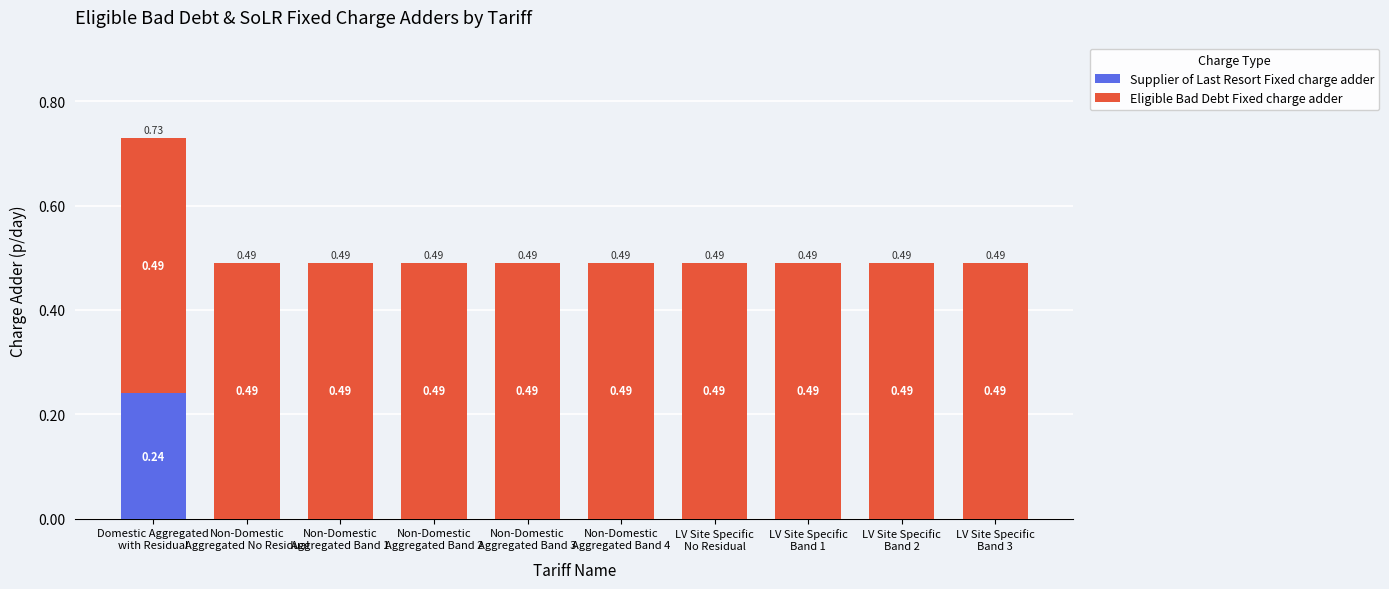

What are all the series names shown in the legend?

Supplier of Last Resort Fixed charge adder, Eligible Bad Debt Fixed charge adder